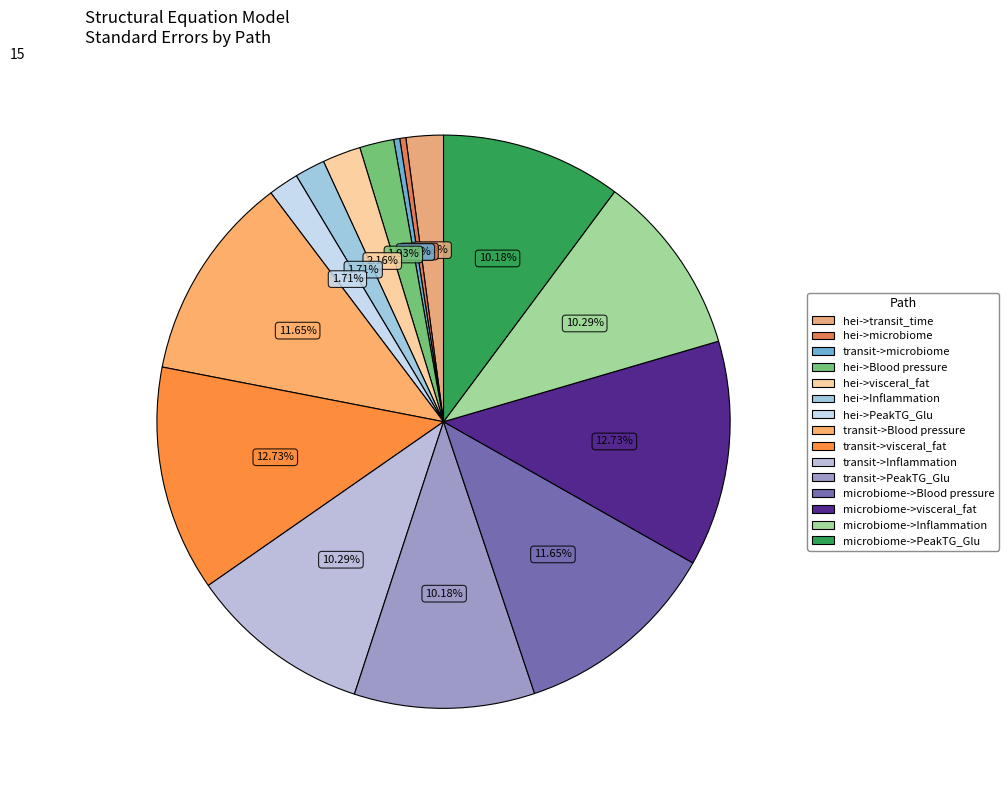

Which category has the smallest portion of the pie?

hei->microbiome